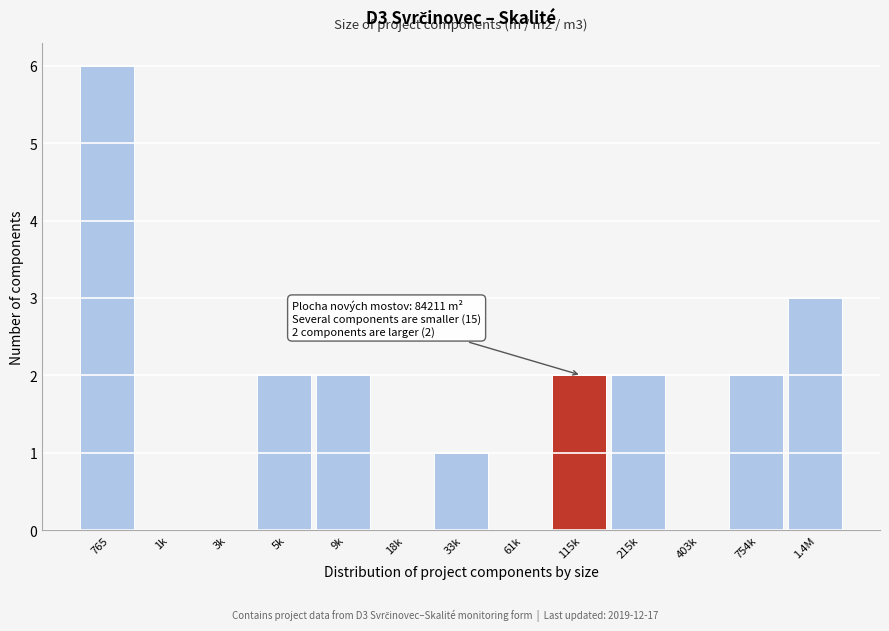

Reading left to right, transcribe all the data shown in this chart.

765=6	1k=0	3k=0	5k=2	9k=2	18k=0	33k=1	61k=0	115k=2	215k=2	403k=0	754k=2	1.4M=3